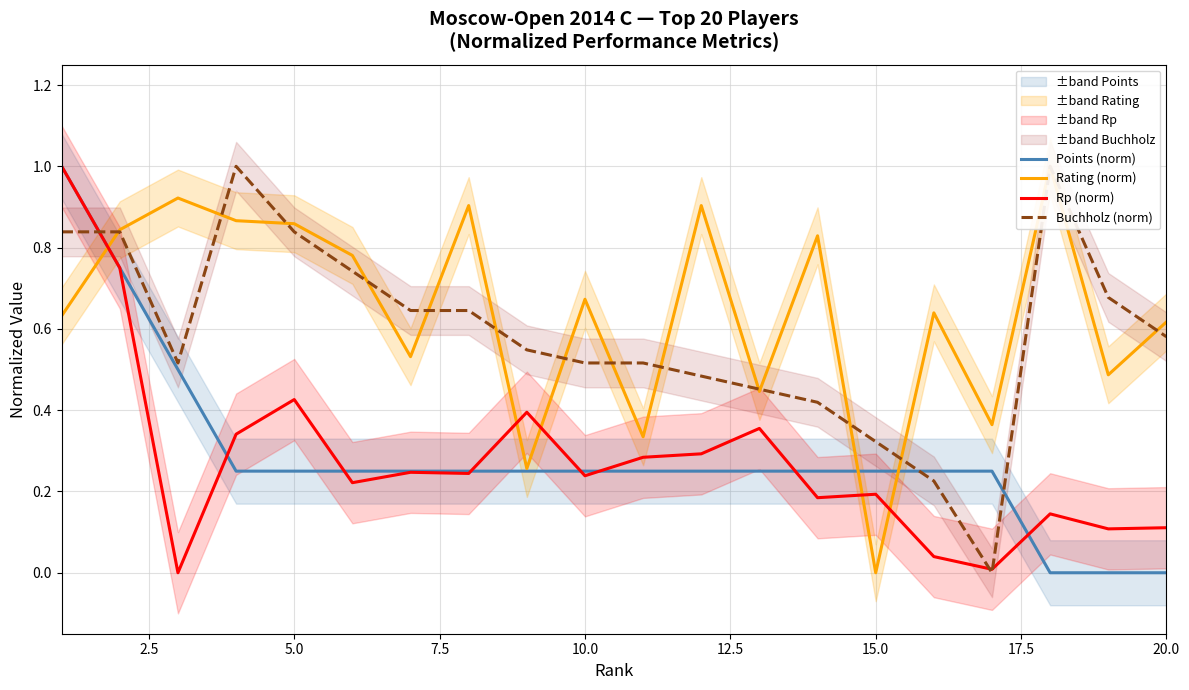

The Points (norm) series shows -0.5 at 20.0. True or false?

False